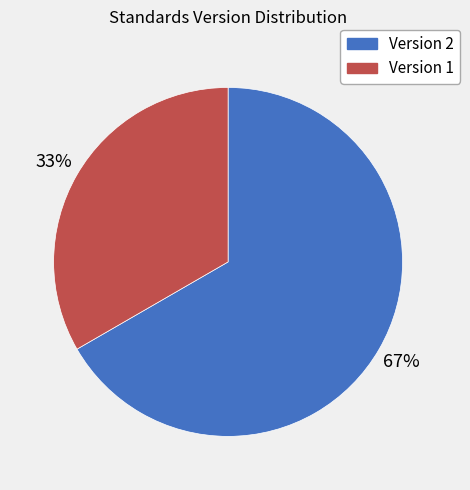

How many segments does this pie chart have?

2